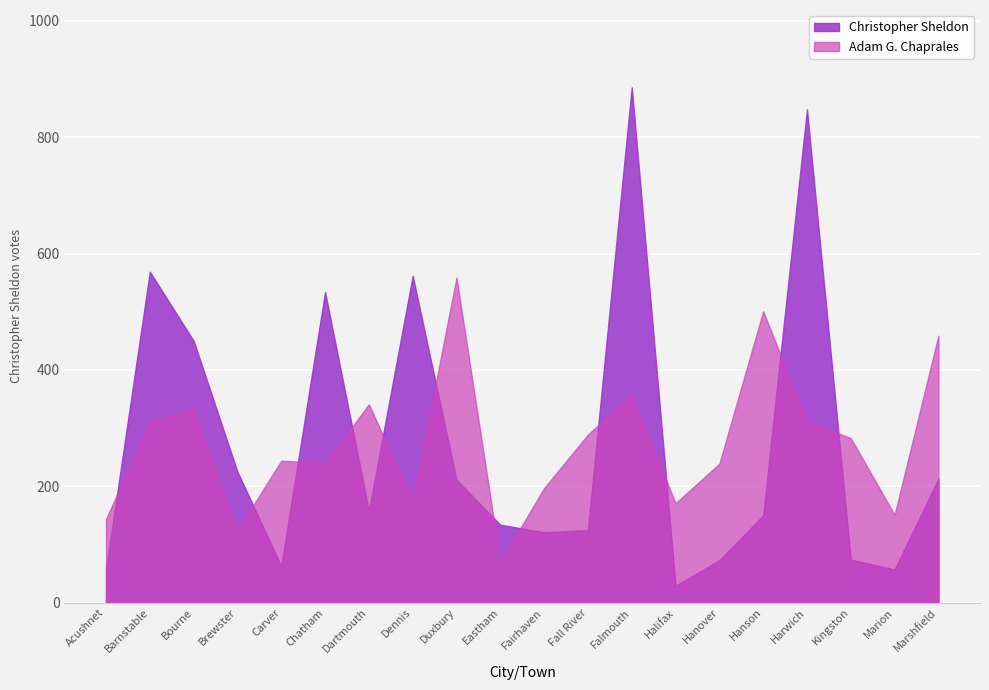

Between Carver and Eastham, which series saw the biggest shift?

Adam G. Chaprales